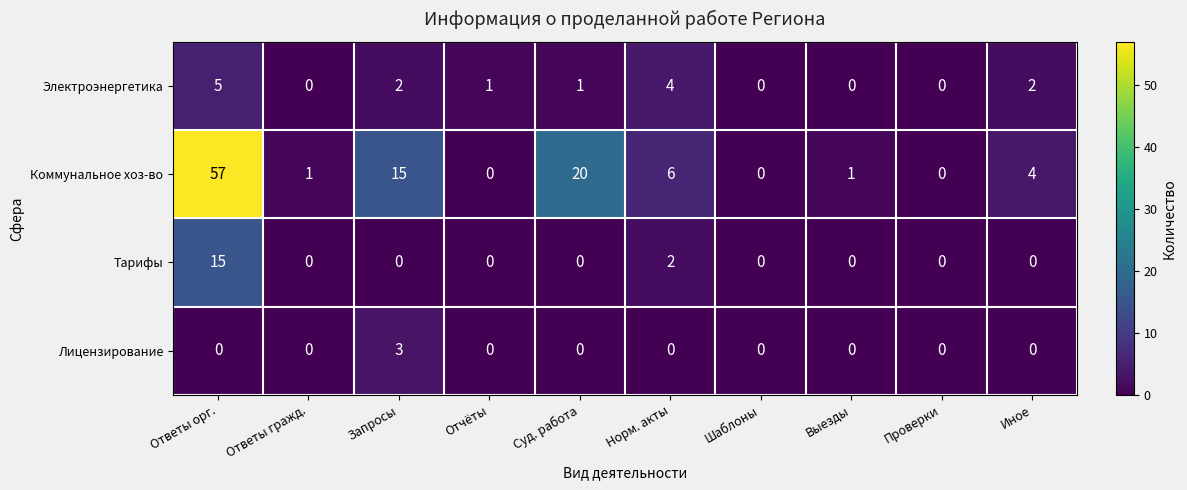

At how many categories does at least one series exceed 22?

1